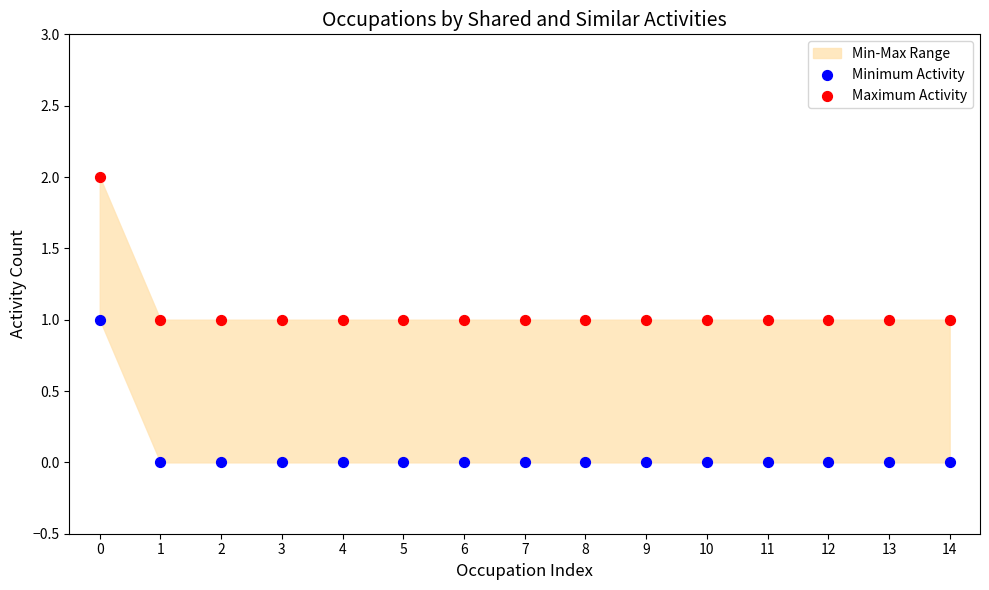

Which series contains the lowest Y value?

Minimum Activity